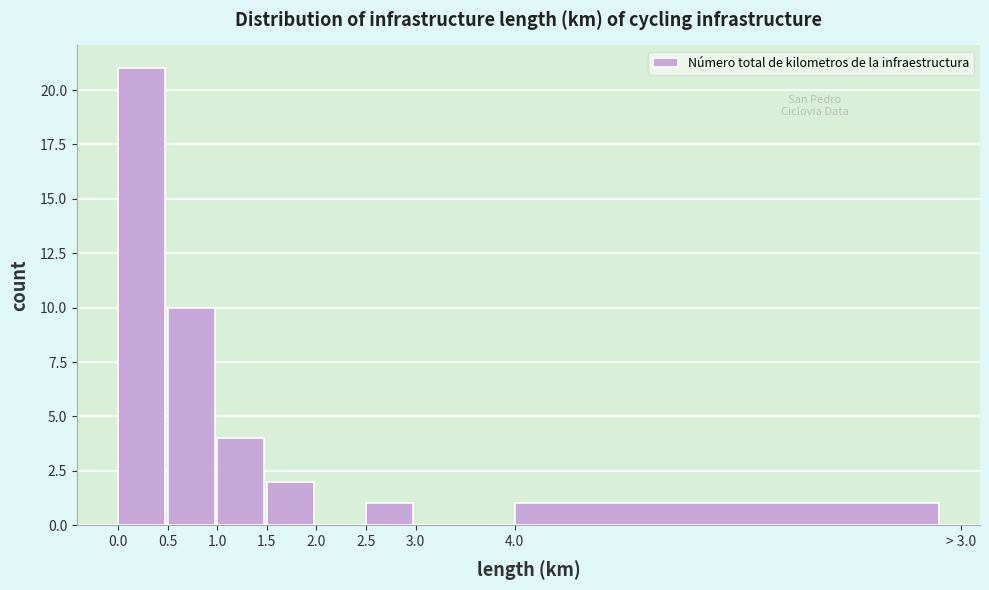

Reading left to right, what are all the values shown in this chart?

0.0=21	0.5=10	1.0=4	1.5=2	2.0=0	2.5=1	3.0=0	4.0=1